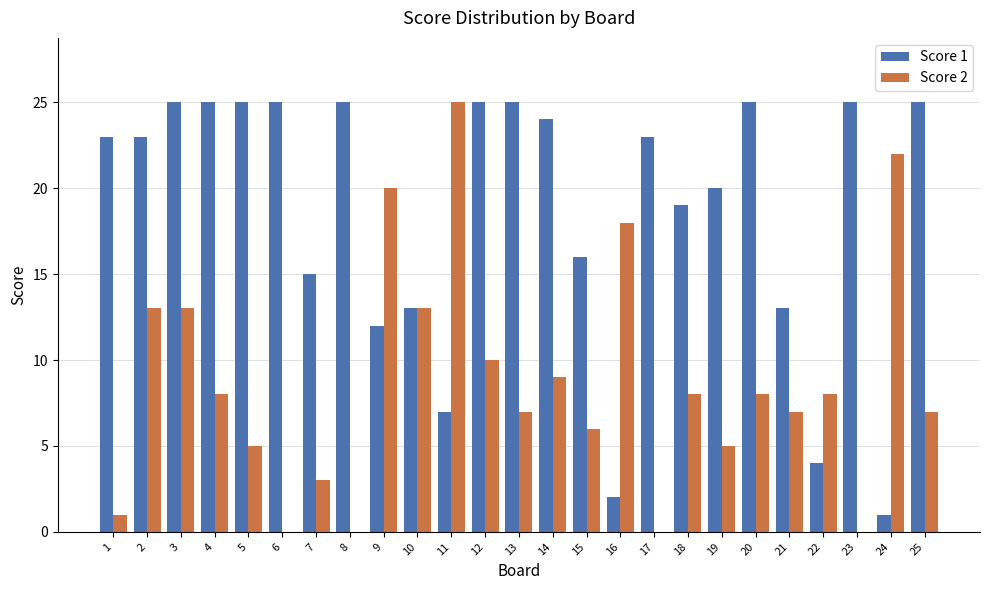

Is it true that Score 1 equals 25 at 12?

True